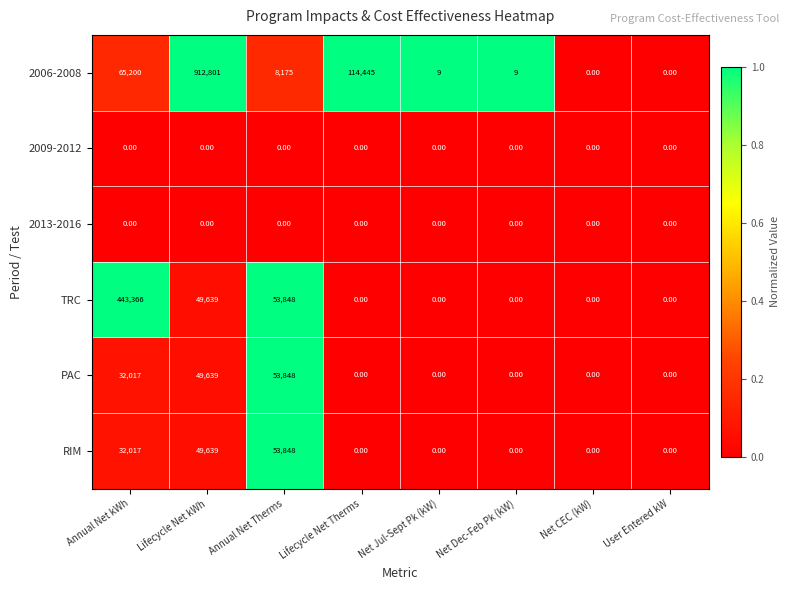

Which label corresponds to the largest value in the chart?

Lifecycle Net kWh